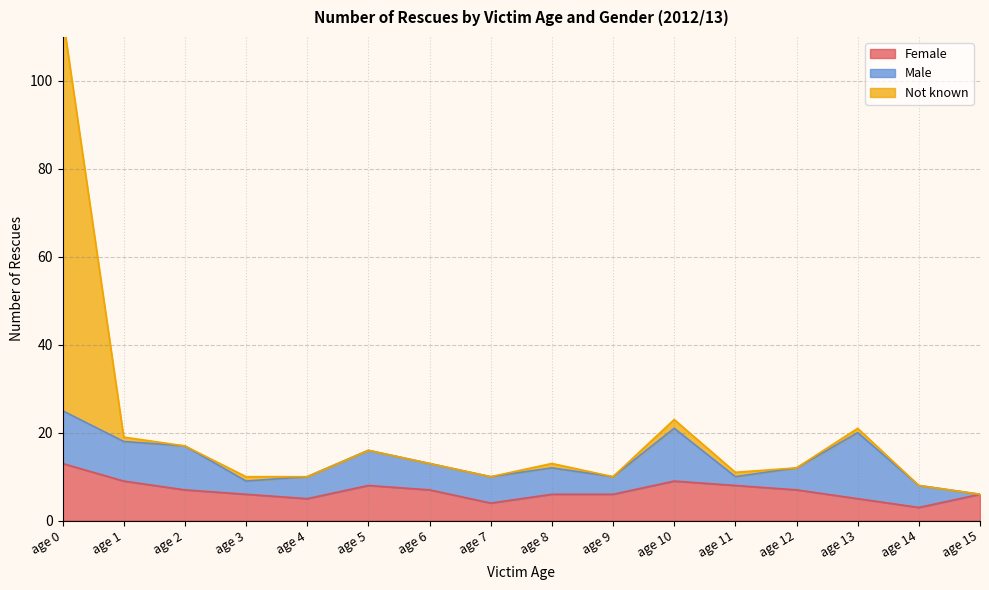

What is the spread (max minus min) of values at age 1?

10